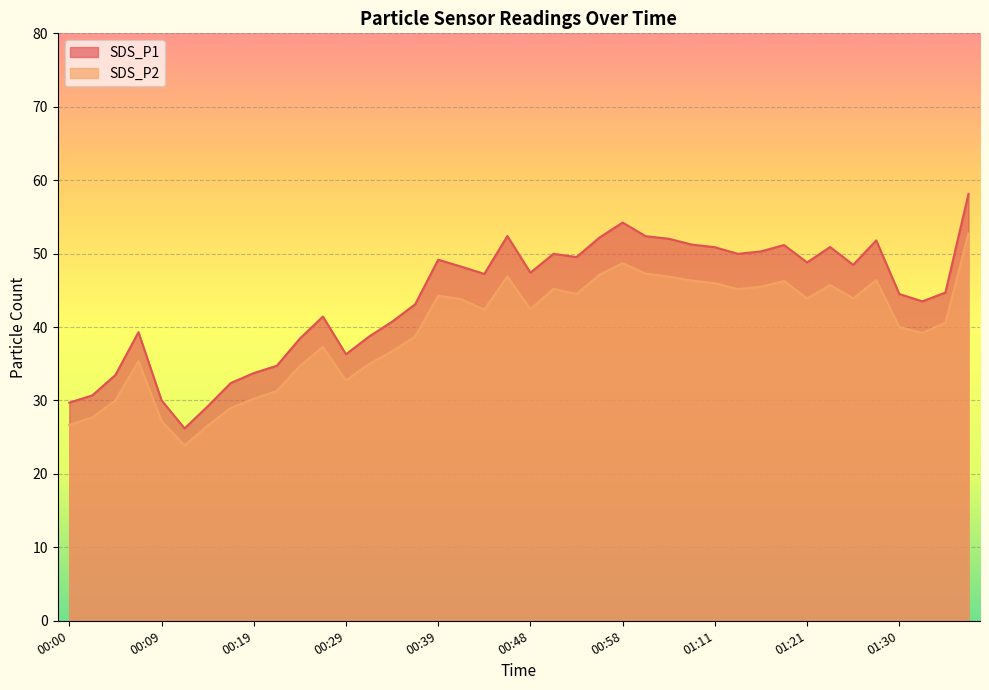

Is it true that SDS_P1 equals 21.7 at 00:07?

False